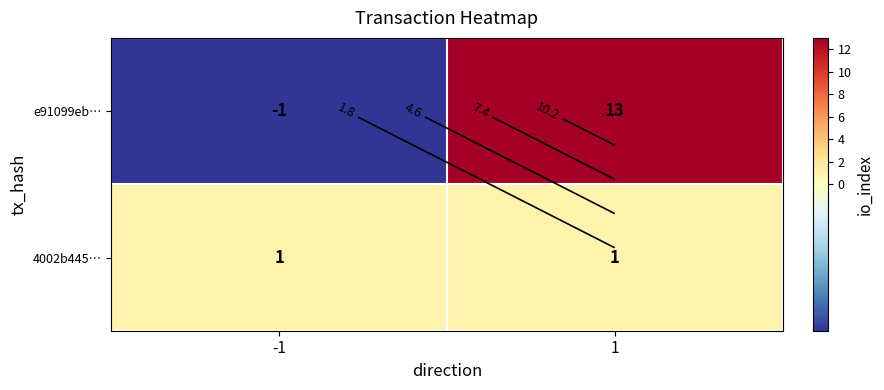

Count the number of categories in the chart.

2